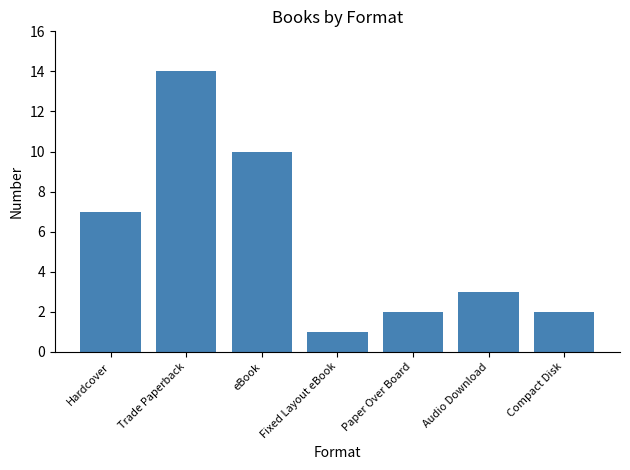

What is the label of the 1st bar from the left?

Hardcover